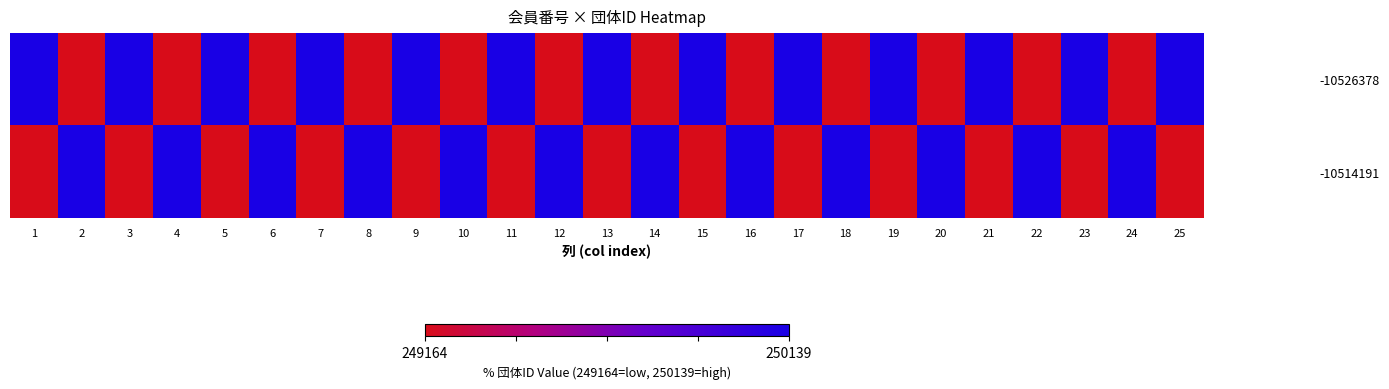

Rank the series by their maximum value, from lowest to highest.

-10526378, -10514191